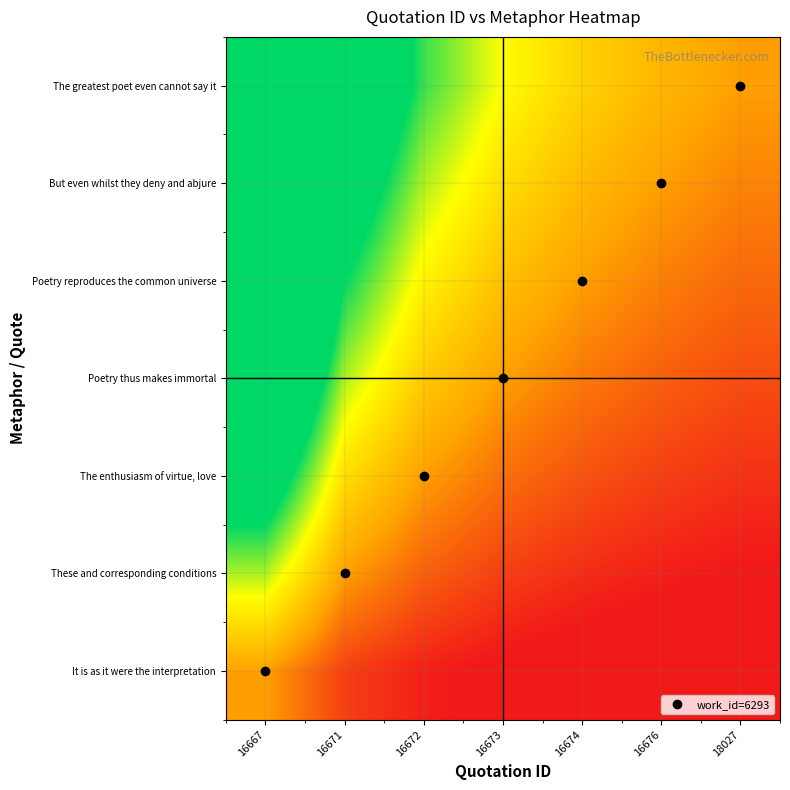

Reading left to right, extract all data points from this chart.

It is as it were the interpretation: 16667=1.0	16671=0.5	16672=0.3	16673=0.2	16674=0.2	16676=0.2	18027=0.1
These and corresponding conditions: 16667=2.0	16671=1.0	16672=0.7	16673=0.5	16674=0.4	16676=0.3	18027=0.3
The enthusiasm of virtue, love: 16667=3.0	16671=1.5	16672=1.0	16673=0.8	16674=0.6	16676=0.5	18027=0.4
Poetry thus makes immortal: 16667=4.0	16671=2.0	16672=1.3	16673=1.0	16674=0.8	16676=0.7	18027=0.6
Poetry reproduces the common universe: 16667=5.0	16671=2.5	16672=1.7	16673=1.2	16674=1.0	16676=0.8	18027=0.7
But even whilst they deny and abjure: 16667=6.0	16671=3.0	16672=2.0	16673=1.5	16674=1.2	16676=1.0	18027=0.9
The greatest poet even cannot say it: 16667=7.0	16671=3.5	16672=2.3	16673=1.8	16674=1.4	16676=1.2	18027=1.0